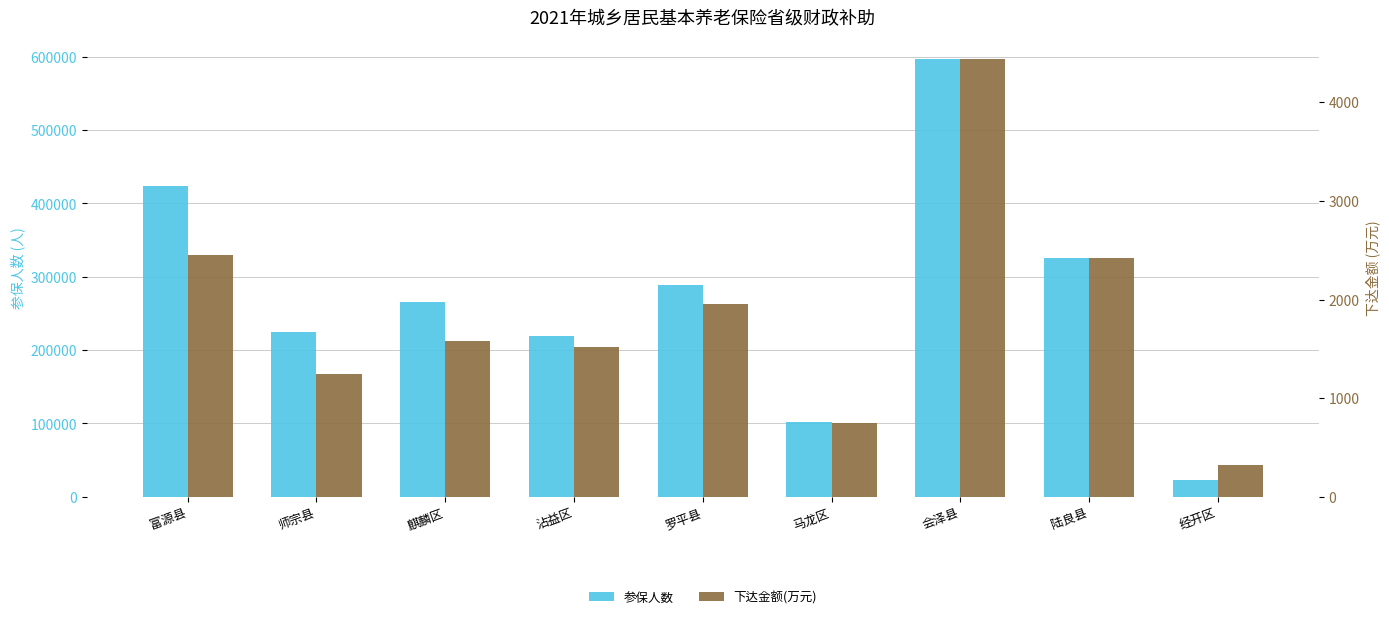

At which label does 参保人数 reach its minimum?

经开区